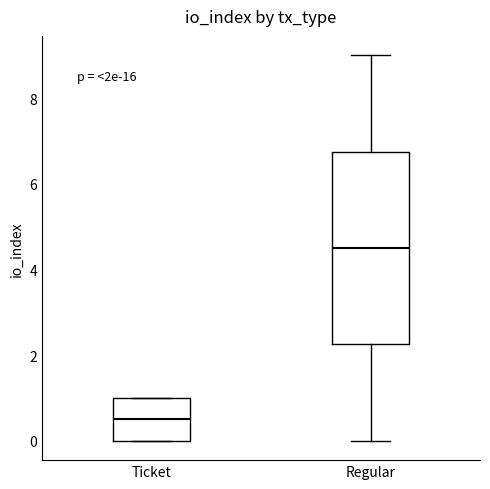

Which box is the tallest, from its lower edge to its upper edge?

Regular